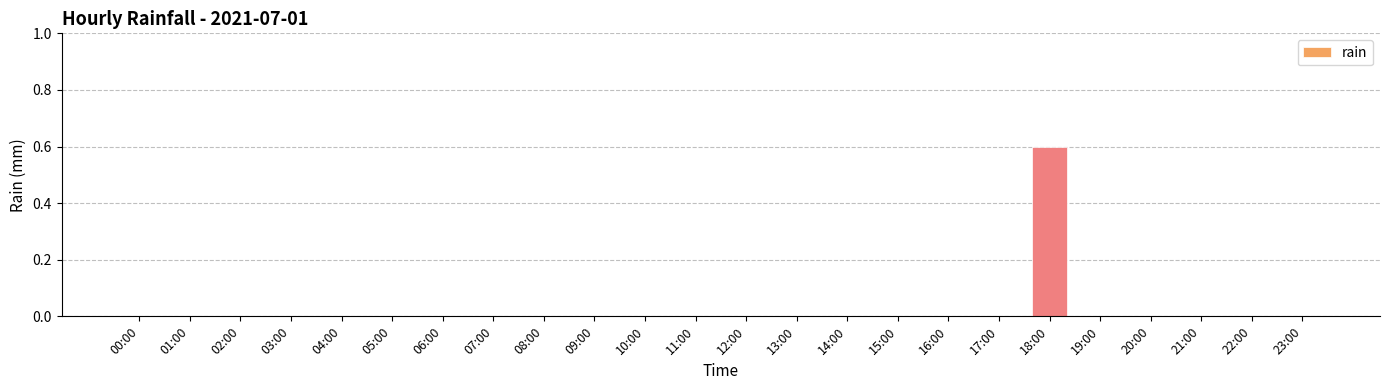

Reading left to right, extract all data points from this chart.

00:00=0.0	01:00=0.0	02:00=0.0	03:00=0.0	04:00=0.0	05:00=0.0	06:00=0.0	07:00=0.0	08:00=0.0	09:00=0.0	10:00=0.0	11:00=0.0	12:00=0.0	13:00=0.0	14:00=0.0	15:00=0.0	16:00=0.0	17:00=0.0	18:00=0.6	19:00=0.0	20:00=0.0	21:00=0.0	22:00=0.0	23:00=0.0